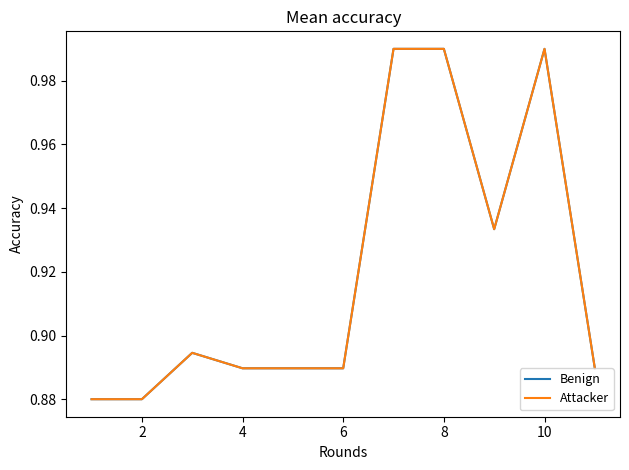

True or false: Attacker and Benign intersect in this chart.

False